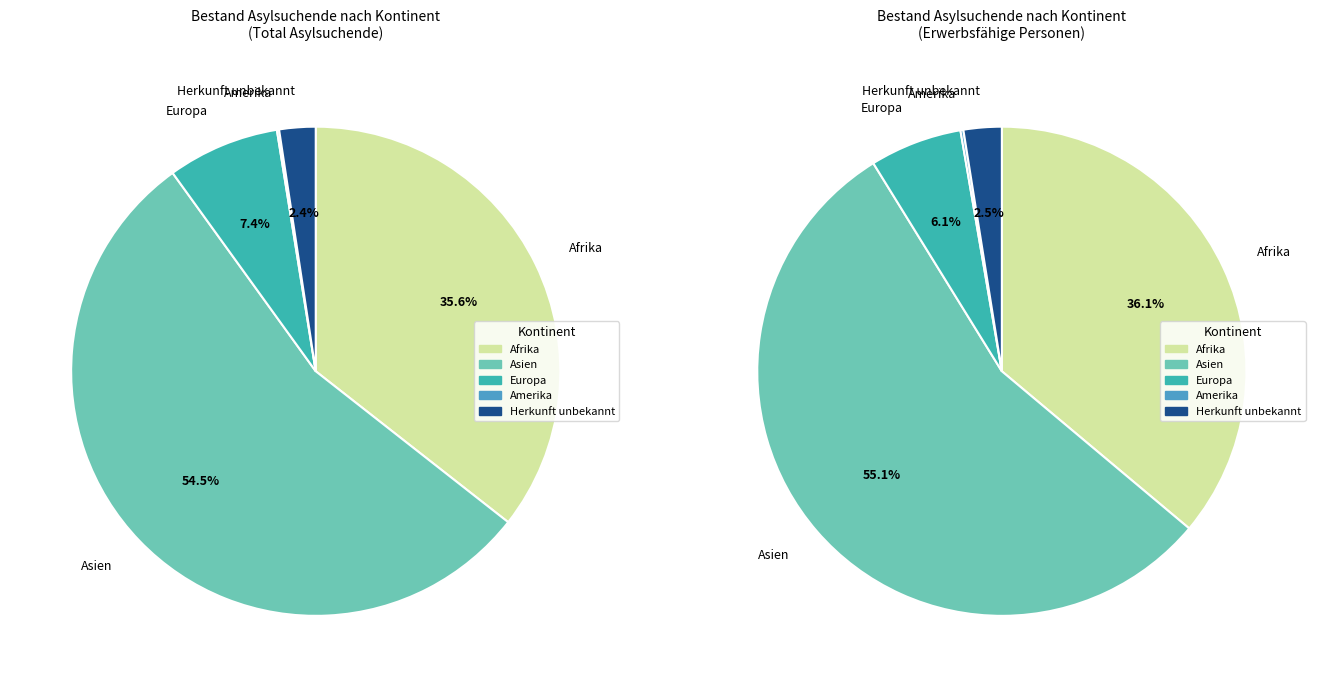

The Herkunft unbekannt slice represents 10% of the pie. True or false?

False